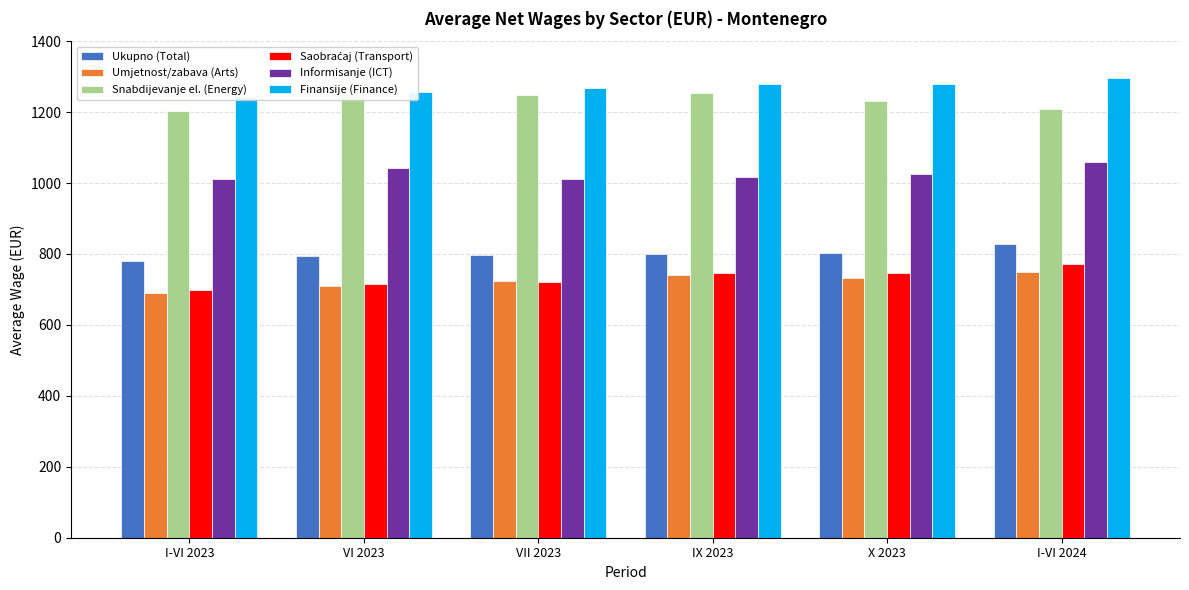

At which label is Snabdijevanje el. (Energy) closest to 1228?

X 2023